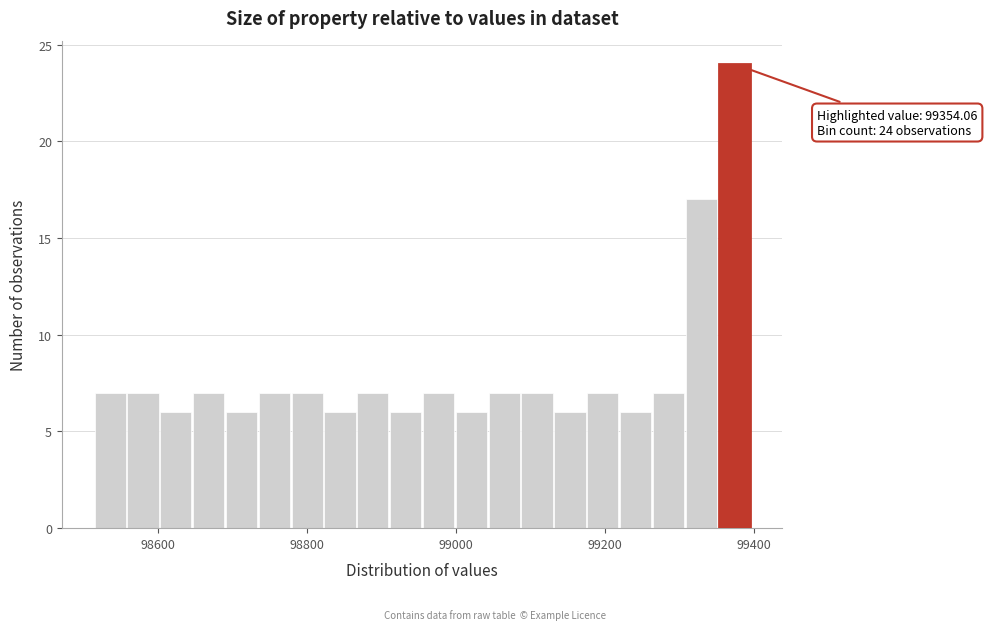

Around what value on the x-axis is the tallest bar? Give the approximate position of its centre, as read against the axis.

99380